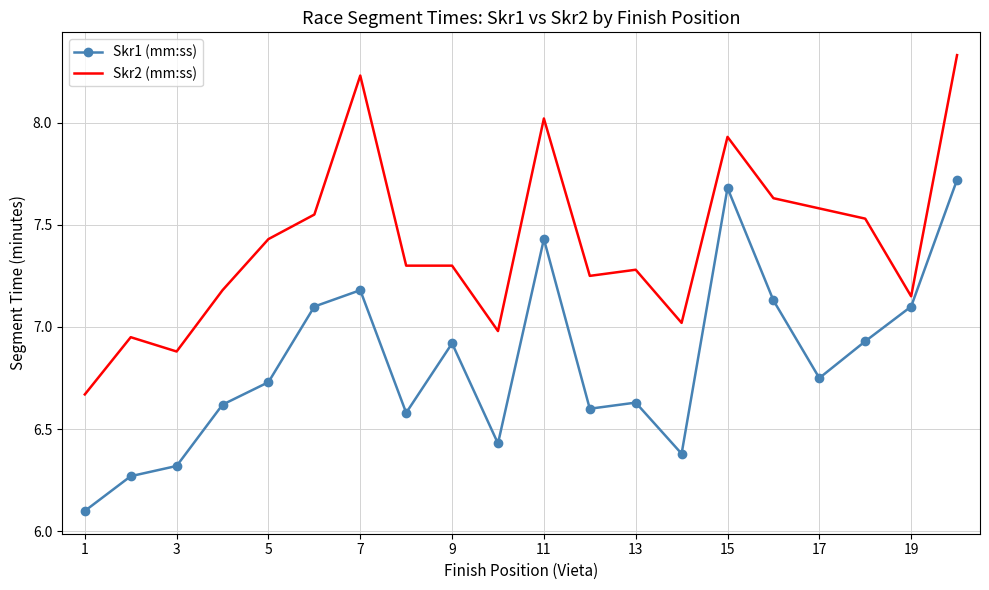

What is the sum of all Skr1 (mm:ss) values?

136.6